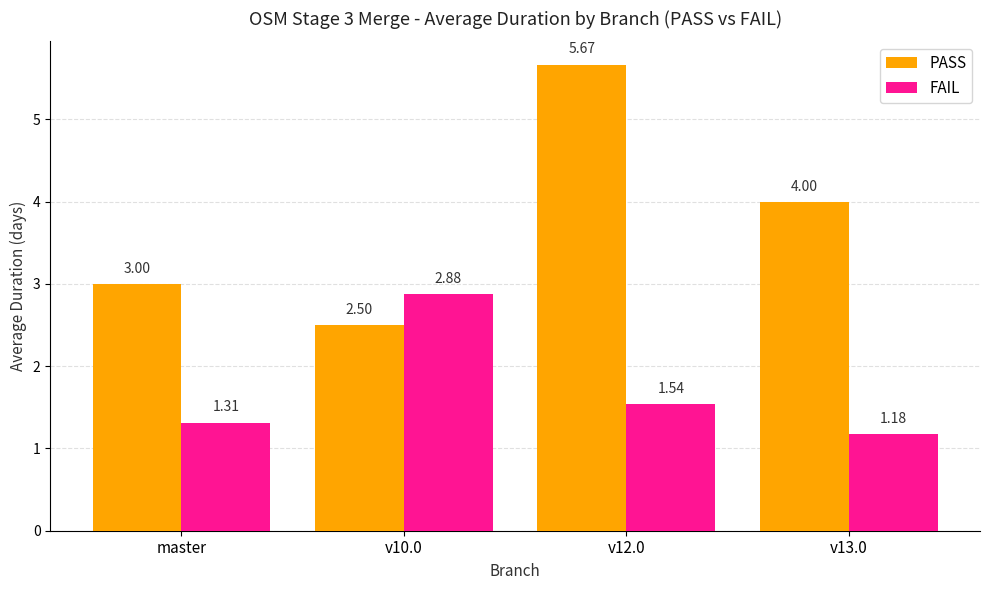

How many bars are there in each group?

2